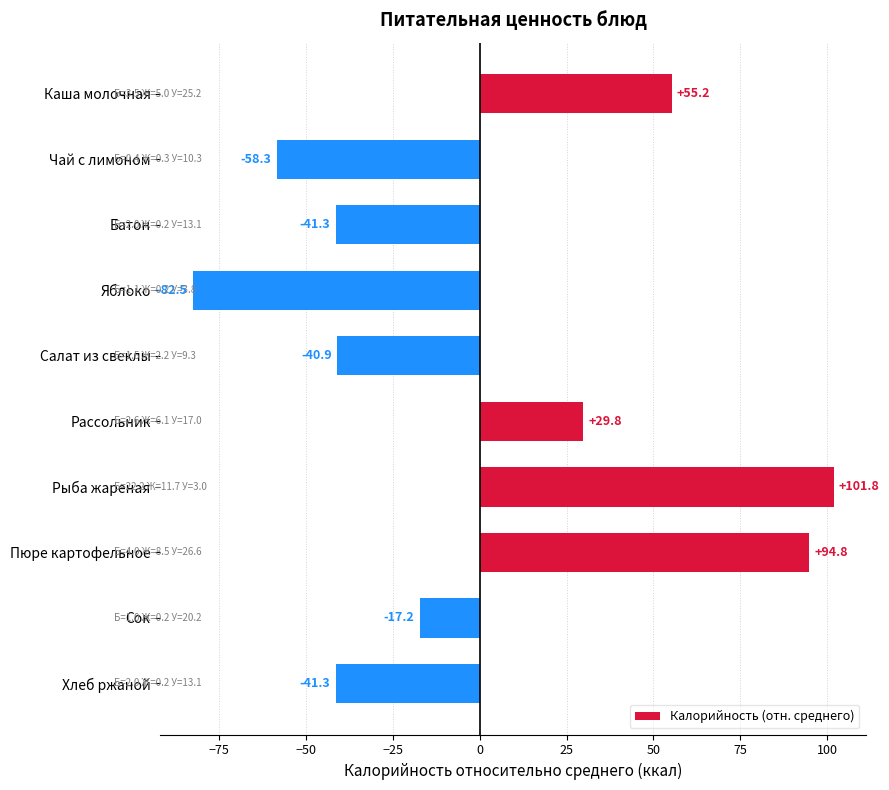

Where is the data nearest to the value 9?

Рассольник